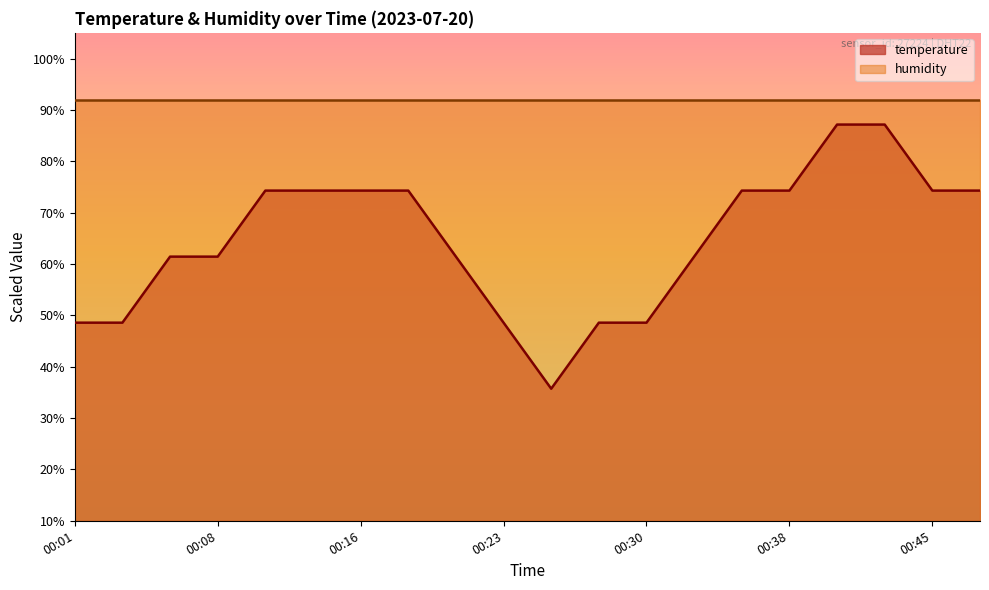

At which label does the data first exceed 74?

00:11